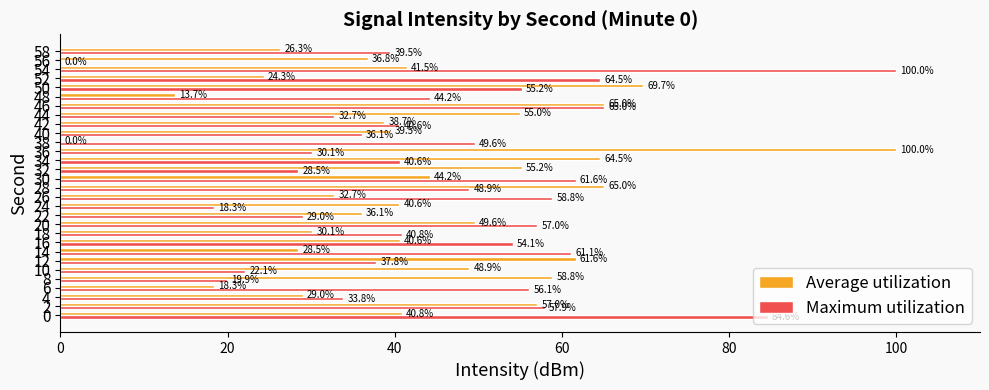

What are all the series names shown in the legend?

Average utilization, Maximum utilization